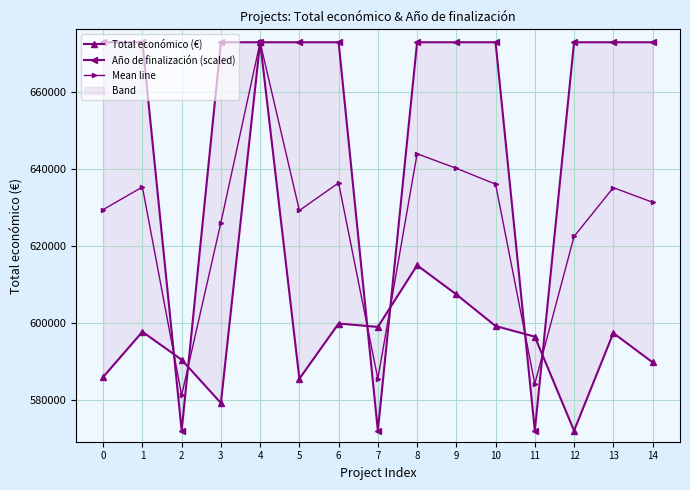

True or false: Año de finalización (scaled) has a value of 571965.0 at 11.

True